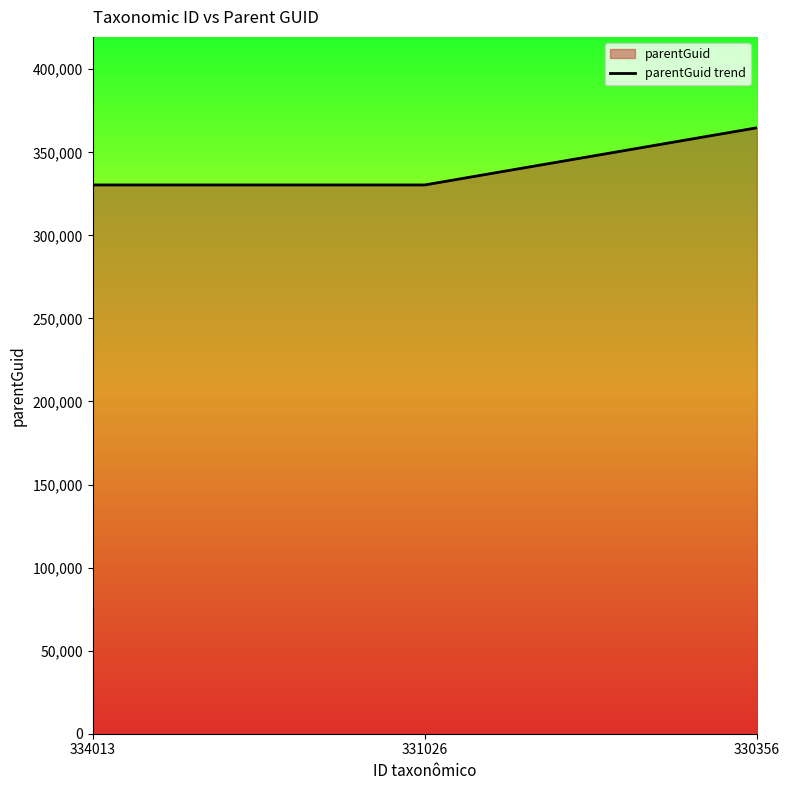

Does the chart have visible grid lines?

No